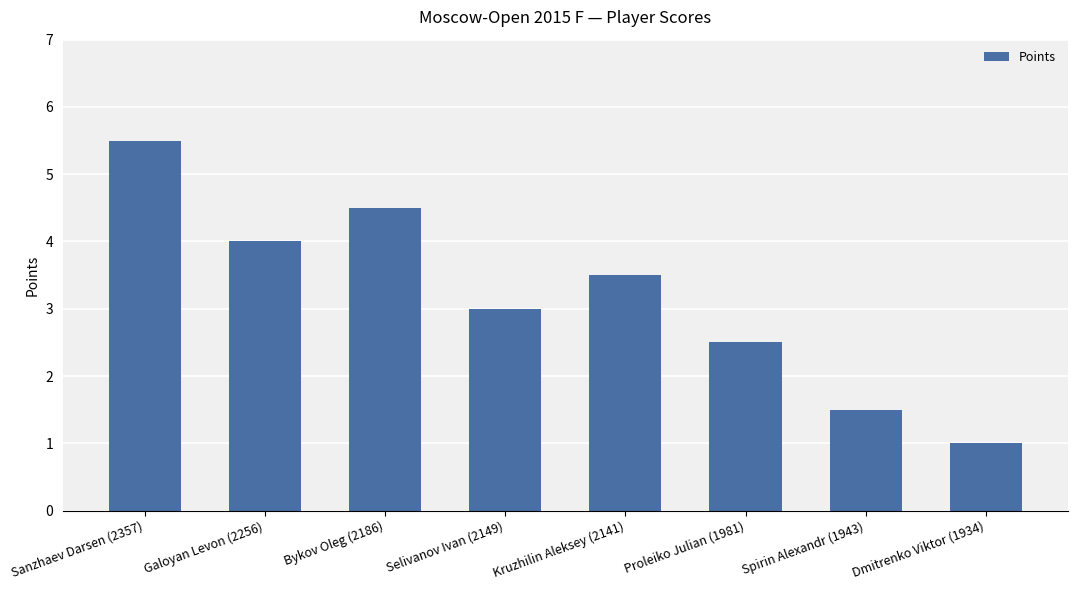

List the labels in order of value, smallest first.

Dmitrenko Viktor (1934), Spirin Alexandr (1943), Proleiko Julian (1981), Selivanov Ivan (2149), Kruzhilin Aleksey (2141), Galoyan Levon (2256), Bykov Oleg (2186), Sanzhaev Darsen (2357)